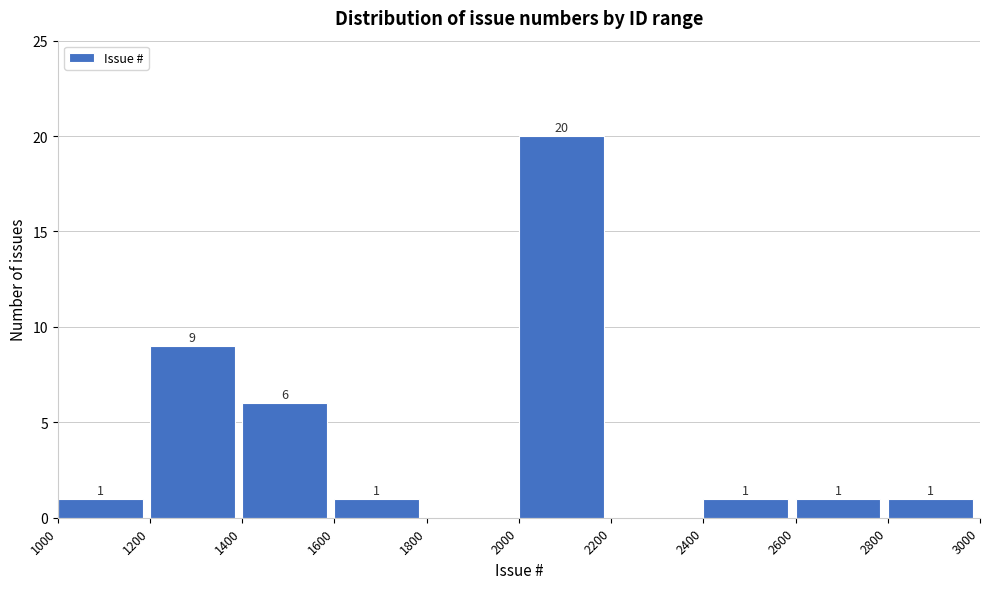

Over which range of the x-axis is the bar tallest?

2000 to 2200